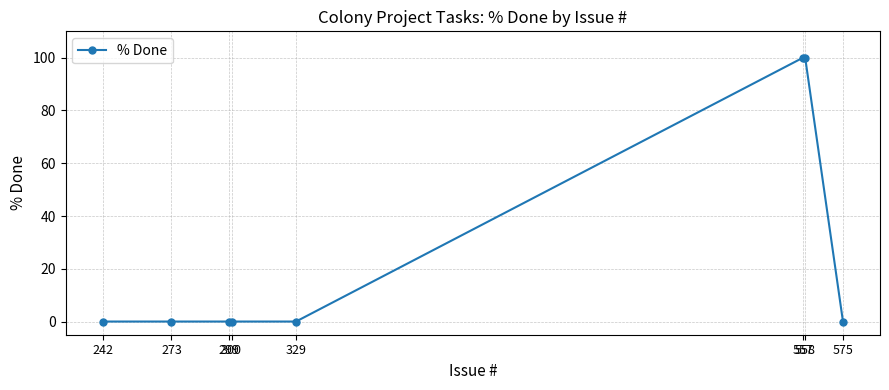

What is the average value?

25